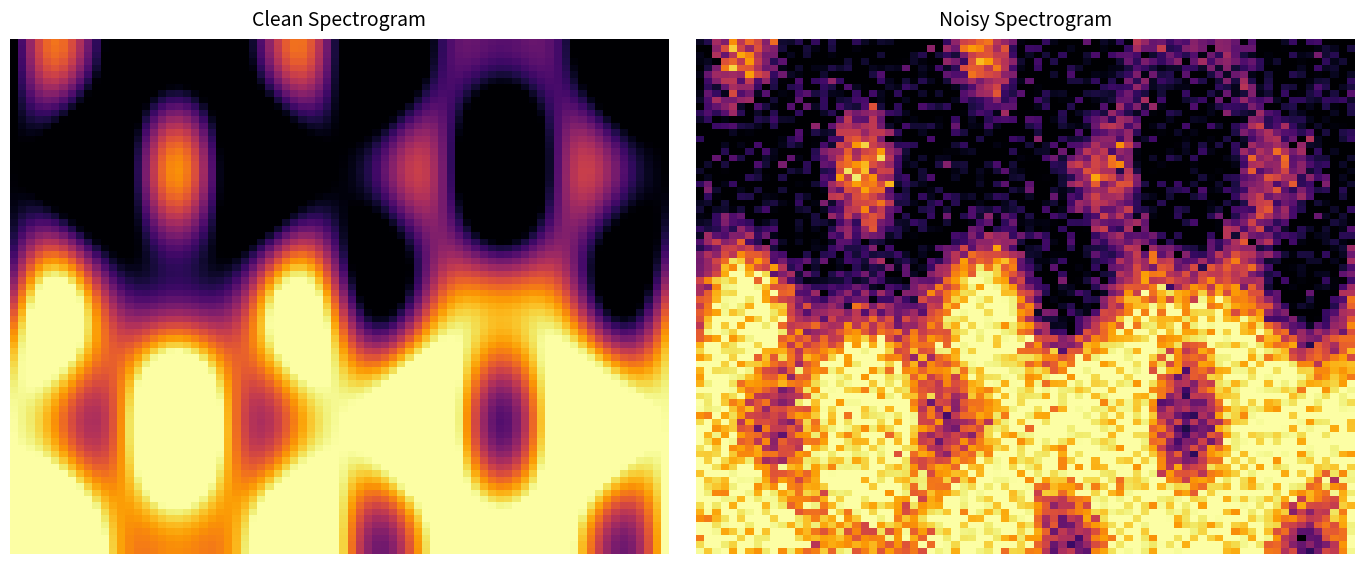

At which category is the sum across all series the highest?

1